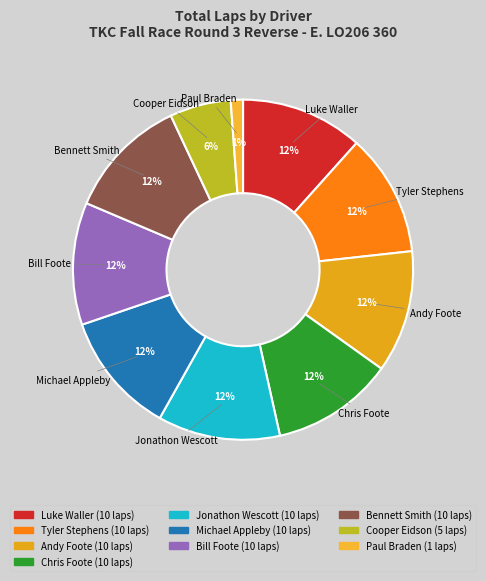

How many segments does this pie chart have?

10